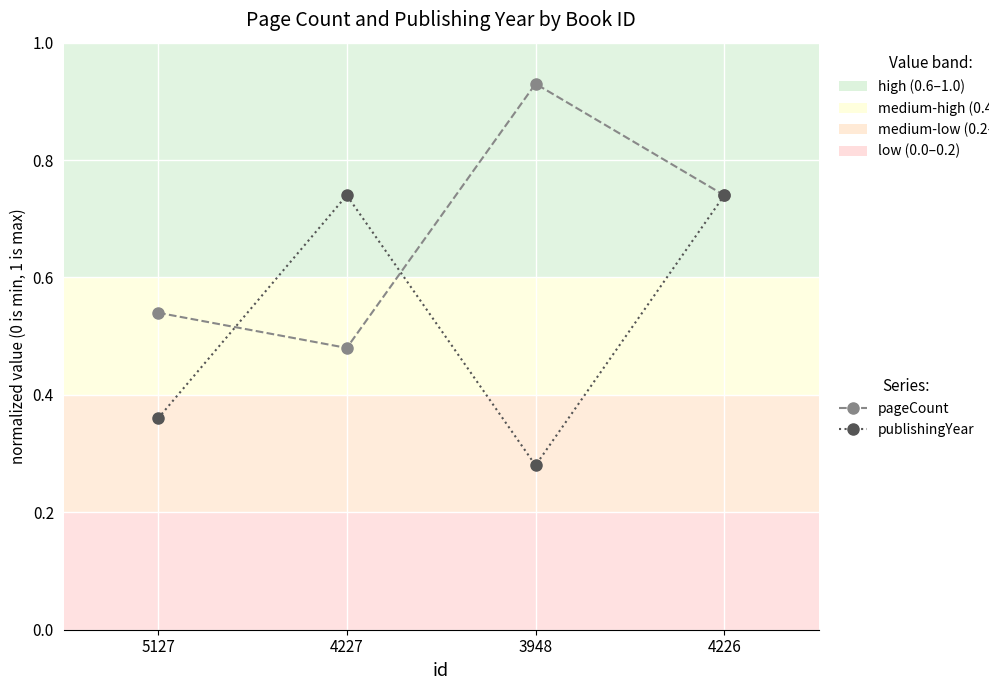

Rank the categories by pageCount value from highest to lowest.

3948, 4226, 5127, 4227